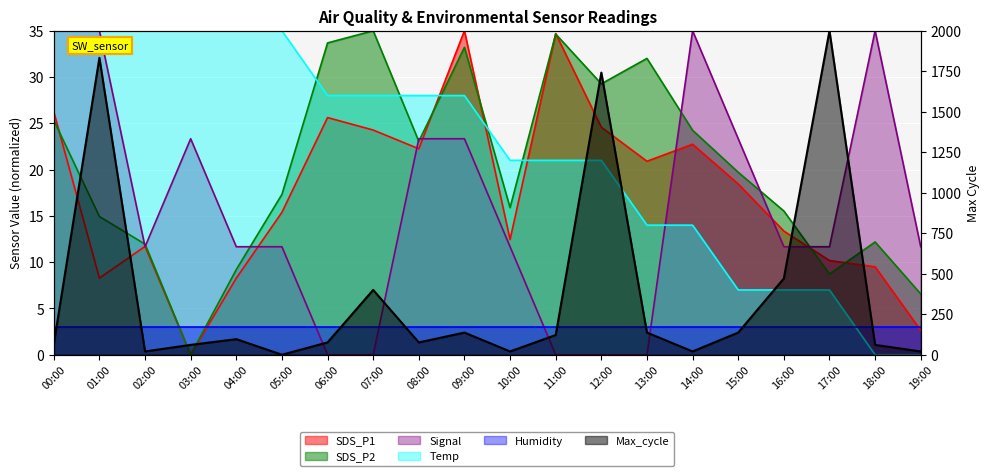

The value of Temp at 16:00 is 7.0. True or false?

True